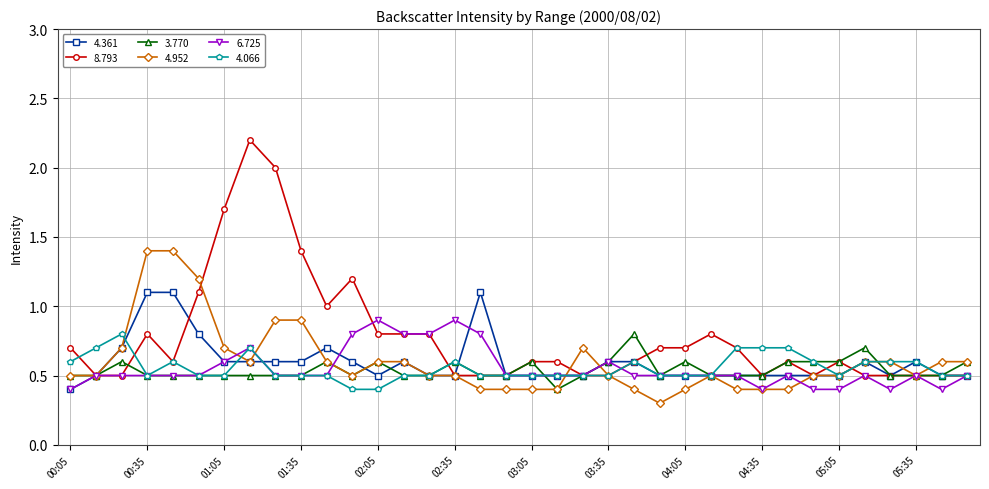

Reading left to right, what are all the values shown in this chart?

4.361: 0.4	0.5	0.7	1.1	1.1	0.8	0.6	0.6	0.6	0.6	0.7	0.6	0.5	0.6	0.5	0.5	1.1	0.5	0.5	0.5	0.5	0.6	0.6	0.5	0.5	0.5	0.5	0.5	0.5	0.5	0.5	0.6	0.5	0.6	0.5	0.5
8.793: 0.7	0.5	0.5	0.8	0.6	1.1	1.7	2.2	2.0	1.4	1.0	1.2	0.8	0.8	0.8	0.5	0.5	0.5	0.6	0.6	0.5	0.5	0.6	0.7	0.7	0.8	0.7	0.5	0.6	0.5	0.6	0.5	0.5	0.5	0.5	0.5
3.770: 0.5	0.5	0.6	0.5	0.5	0.5	0.5	0.5	0.5	0.5	0.6	0.5	0.6	0.5	0.5	0.6	0.5	0.5	0.6	0.4	0.5	0.6	0.8	0.5	0.6	0.5	0.5	0.5	0.6	0.6	0.6	0.7	0.5	0.5	0.5	0.6
4.952: 0.5	0.5	0.7	1.4	1.4	1.2	0.7	0.6	0.9	0.9	0.6	0.5	0.6	0.6	0.5	0.5	0.4	0.4	0.4	0.4	0.7	0.5	0.4	0.3	0.4	0.5	0.4	0.4	0.4	0.5	0.5	0.6	0.6	0.5	0.6	0.6
6.725: 0.4	0.5	0.5	0.5	0.5	0.5	0.6	0.7	0.5	0.5	0.5	0.8	0.9	0.8	0.8	0.9	0.8	0.5	0.5	0.5	0.5	0.6	0.5	0.5	0.5	0.5	0.5	0.4	0.5	0.4	0.4	0.5	0.4	0.5	0.4	0.5
4.066: 0.6	0.7	0.8	0.5	0.6	0.5	0.5	0.7	0.5	0.5	0.5	0.4	0.4	0.5	0.5	0.6	0.5	0.5	0.5	0.5	0.5	0.5	0.6	0.5	0.5	0.5	0.7	0.7	0.7	0.6	0.5	0.6	0.6	0.6	0.5	0.5